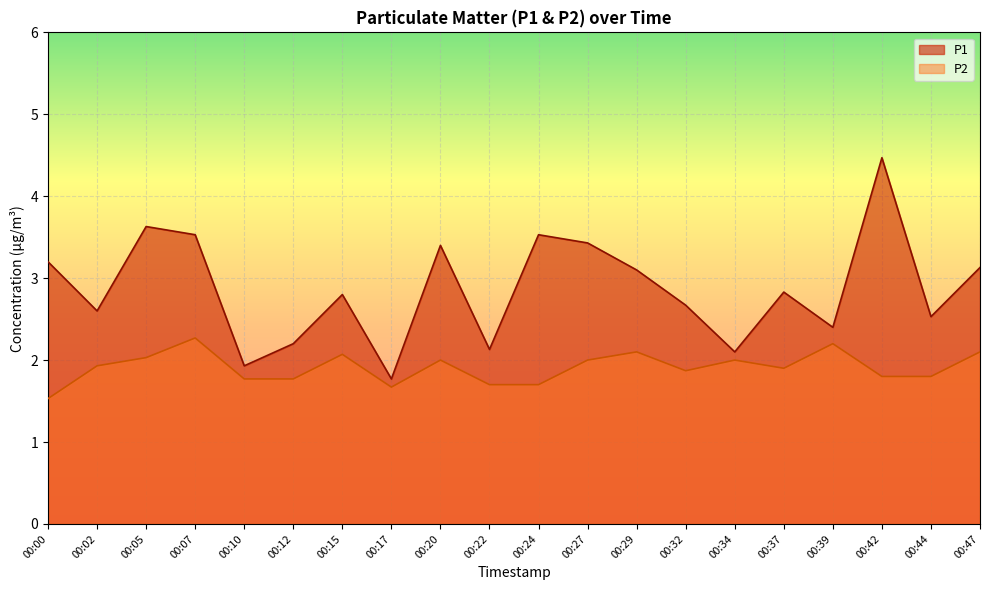

Rank the categories by P2 value from highest to lowest.

00:07, 00:39, 00:29, 00:47, 00:15, 00:05, 00:20, 00:27, 00:34, 00:02, 00:37, 00:32, 00:42, 00:44, 00:10, 00:12, 00:22, 00:24, 00:17, 00:00